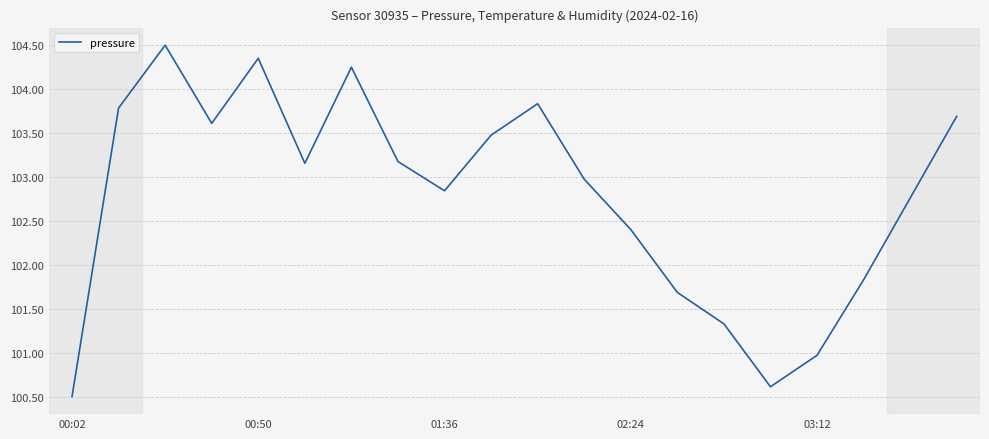

What is the greatest value displayed?

104.5